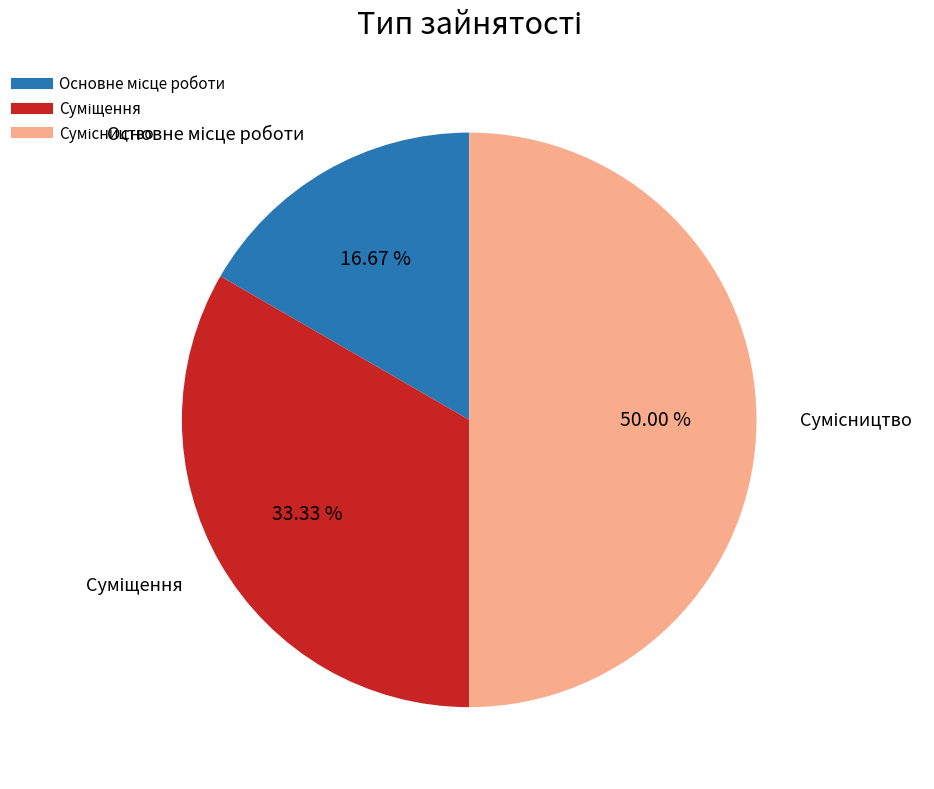

True or false: Суміщення accounts for 43% of the total.

False